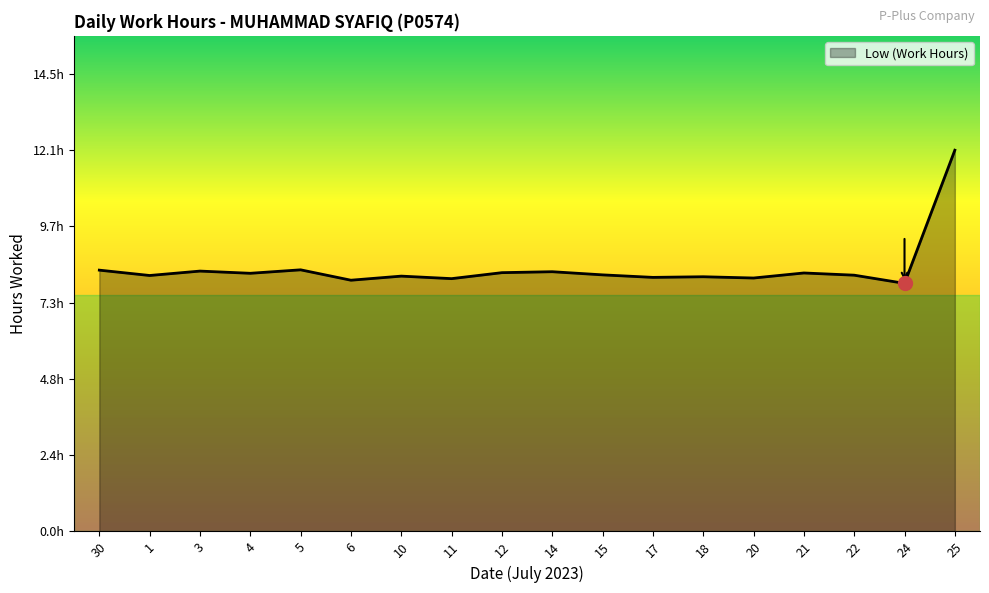

List the labels in order of value, largest first.

25, 5, 30, 3, 14, 12, 21, 4, 15, 22, 1, 10, 18, 17, 20, 11, 6, 24